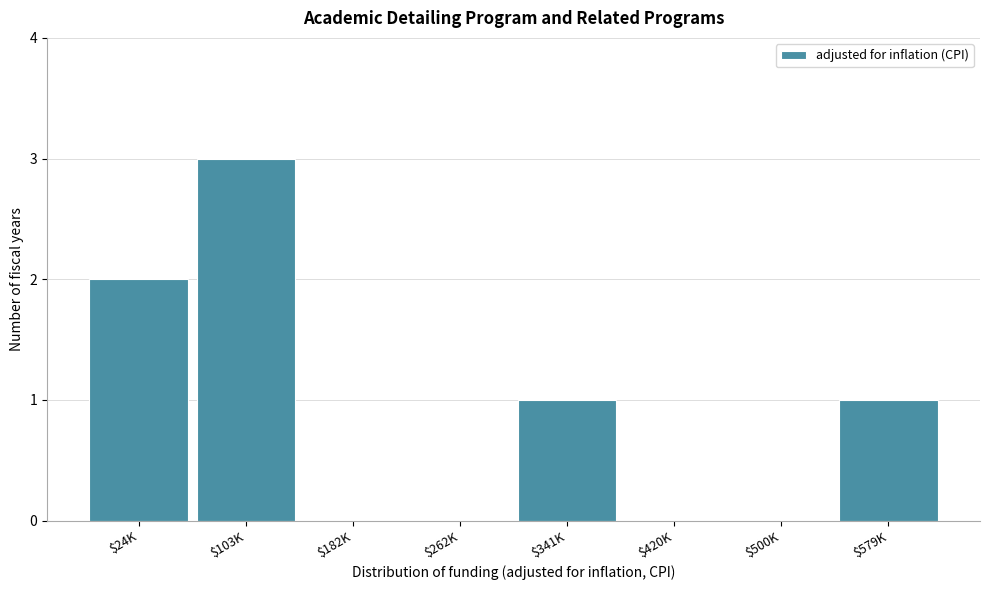

What is the maximum value shown in the chart?

3